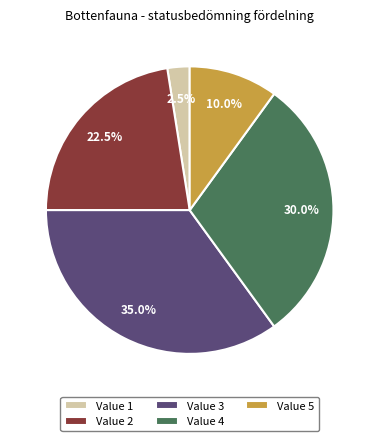

Which slice is the largest?

Value 3